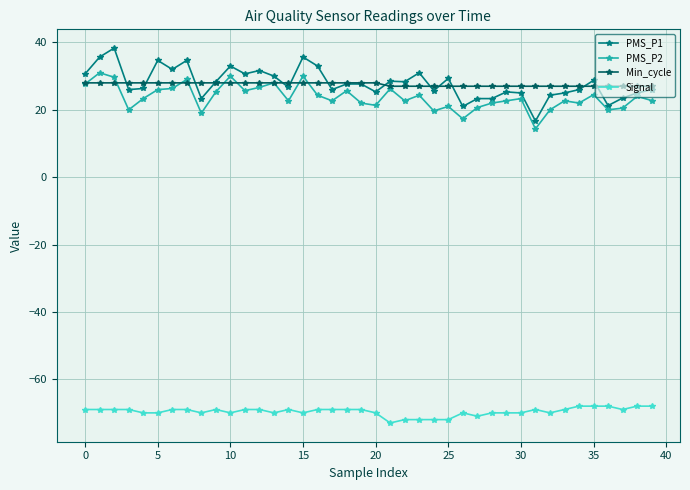

Which series has the largest range (max minus min)?

PMS_P1